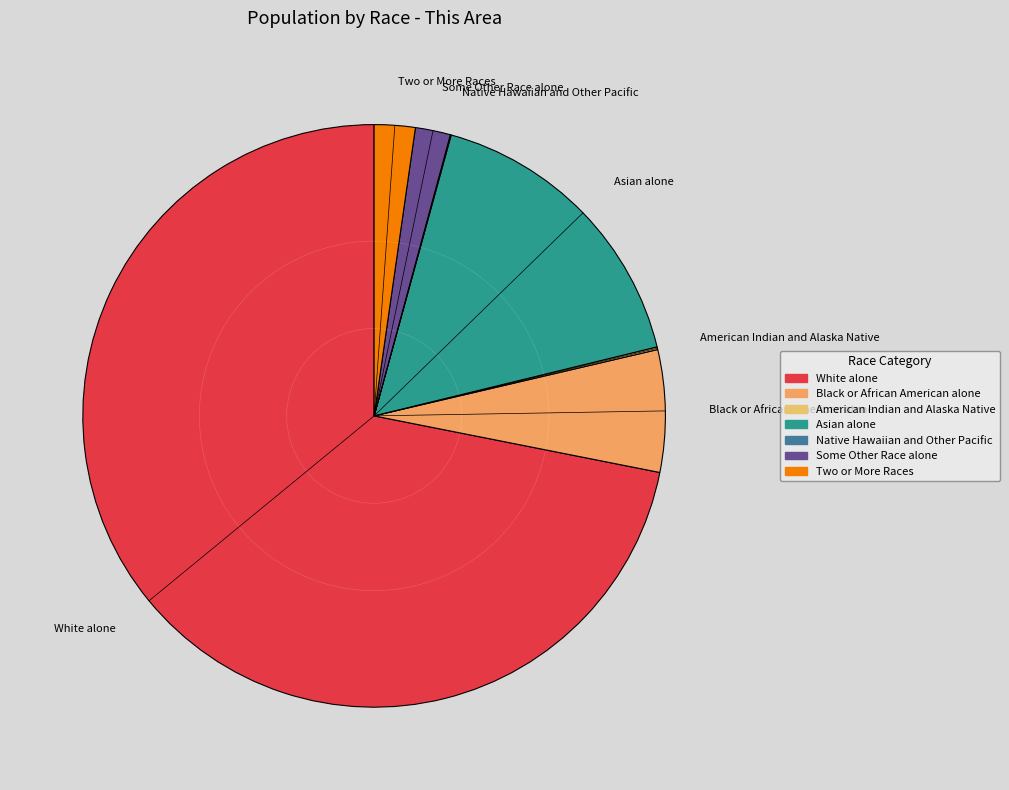

Is there a majority slice in this chart?

Yes